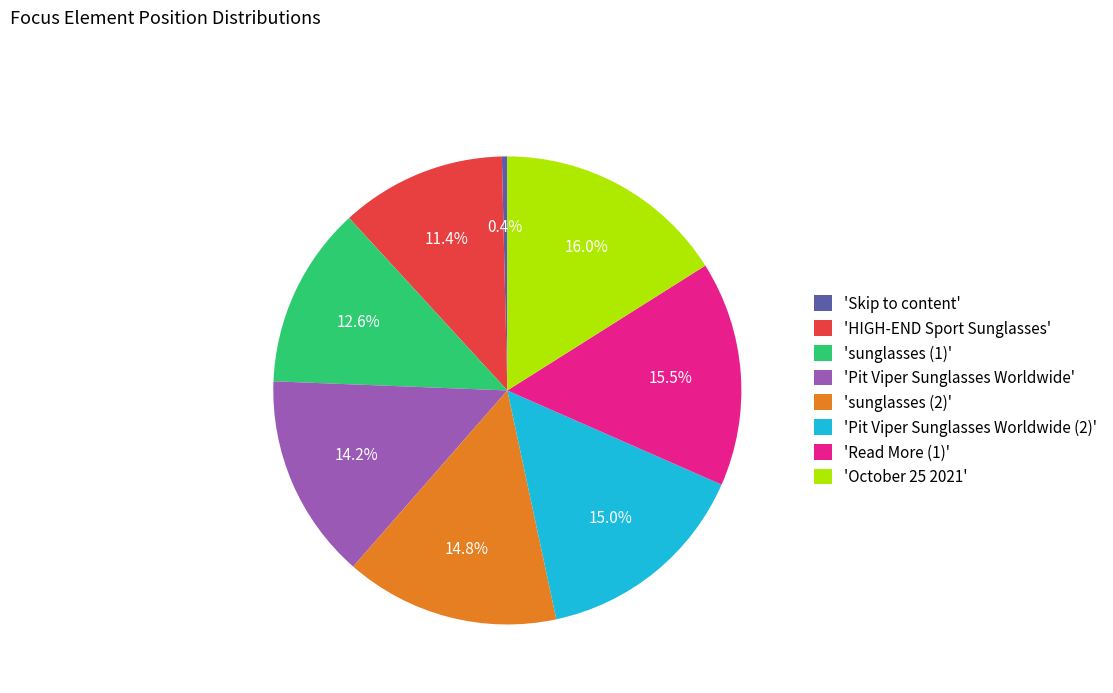

Approximately how many times larger is the value at 'Read More (1)' compared to 'HIGH-END Sport Sunglasses'?

1.4